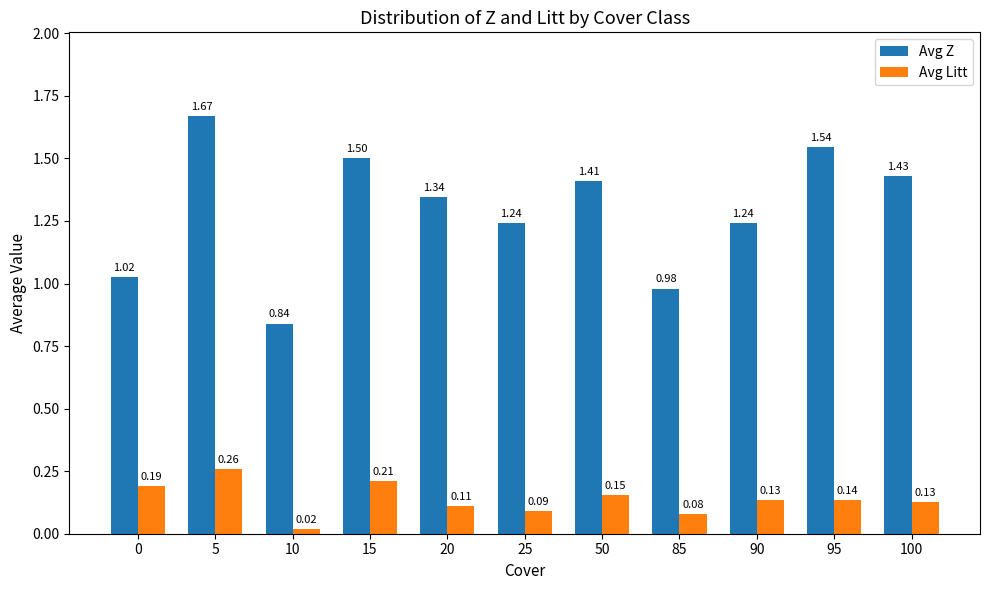

At which category is the sum across all series the highest?

5